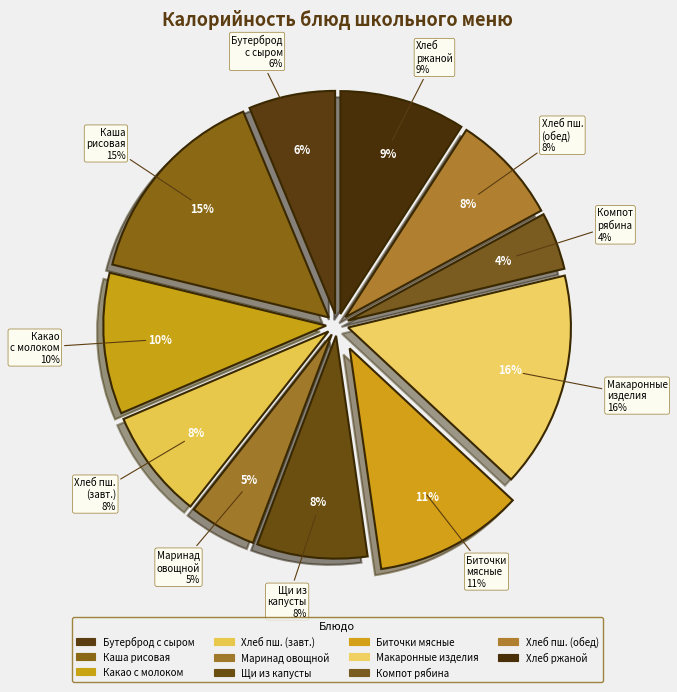

Which slice is the smallest?

КОМПОТ ИЗ ЧЕРНОПЛОДНОЙ РЯБИНЫ